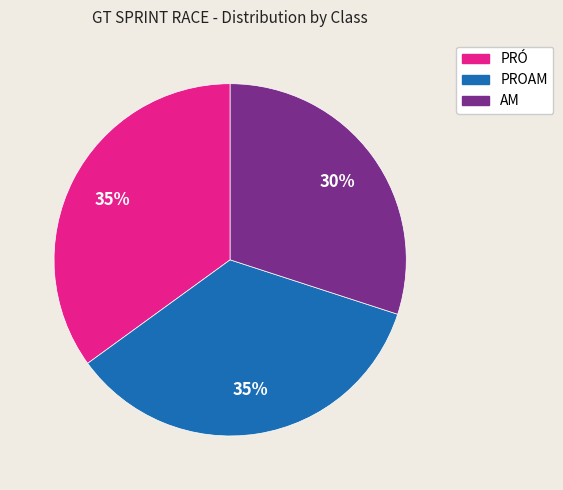

Does any single category account for the majority?

No